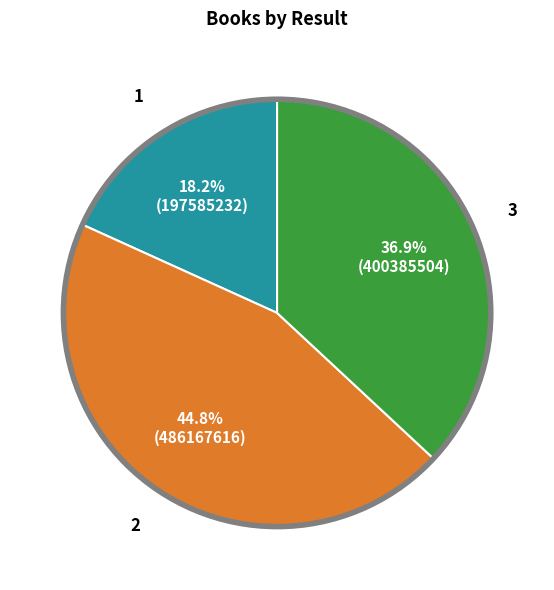

Is there a majority slice in this chart?

No